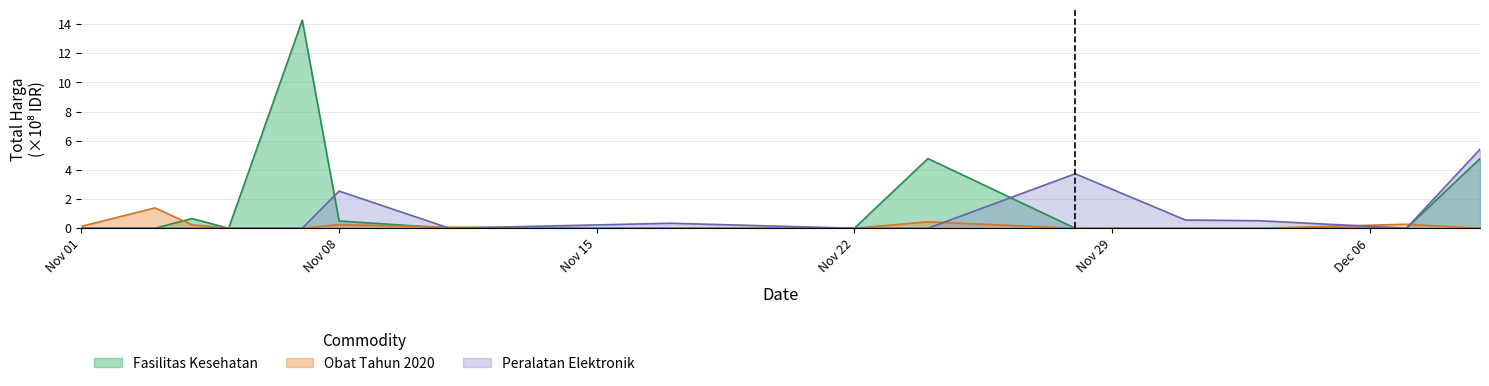

List the series in order of their overall mean, highest first.

Fasilitas Kesehatan, Peralatan Elektronik, Obat Tahun 2020